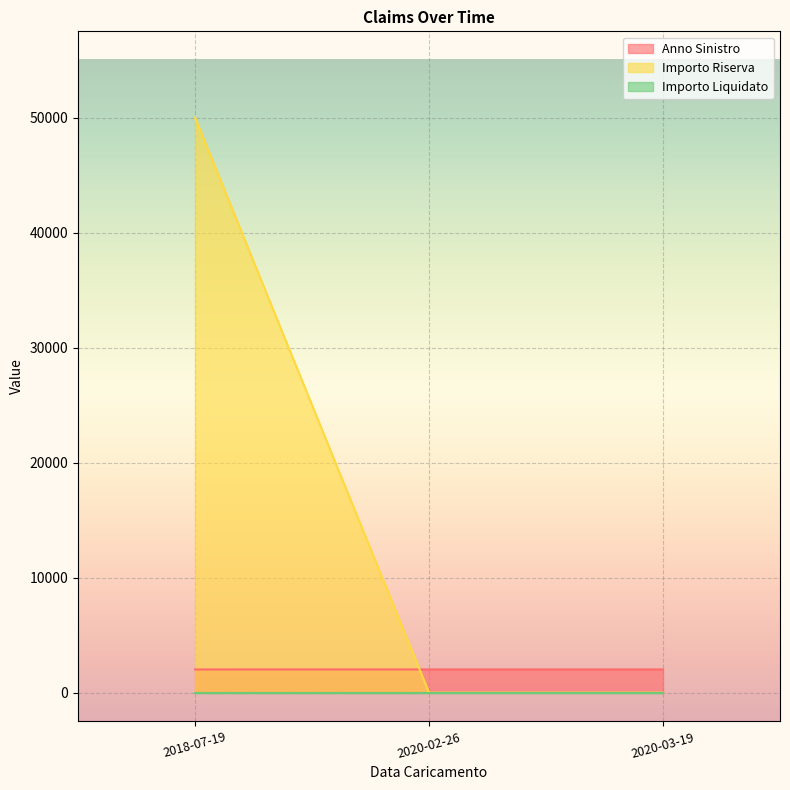

What is the maximum value for Importo Riserva?

50000